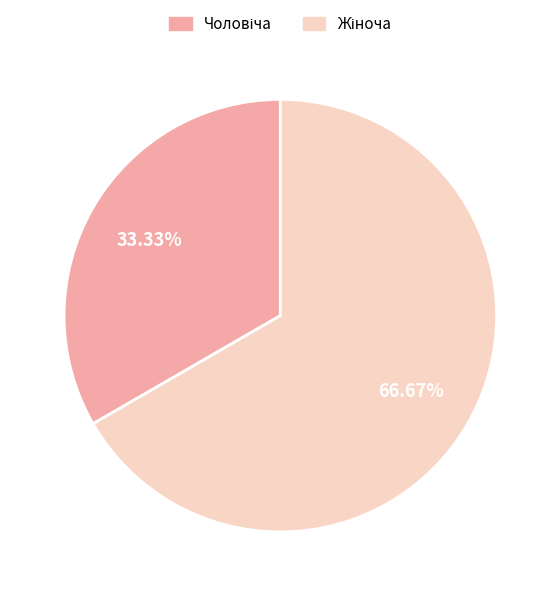

How many segments does this pie chart have?

2